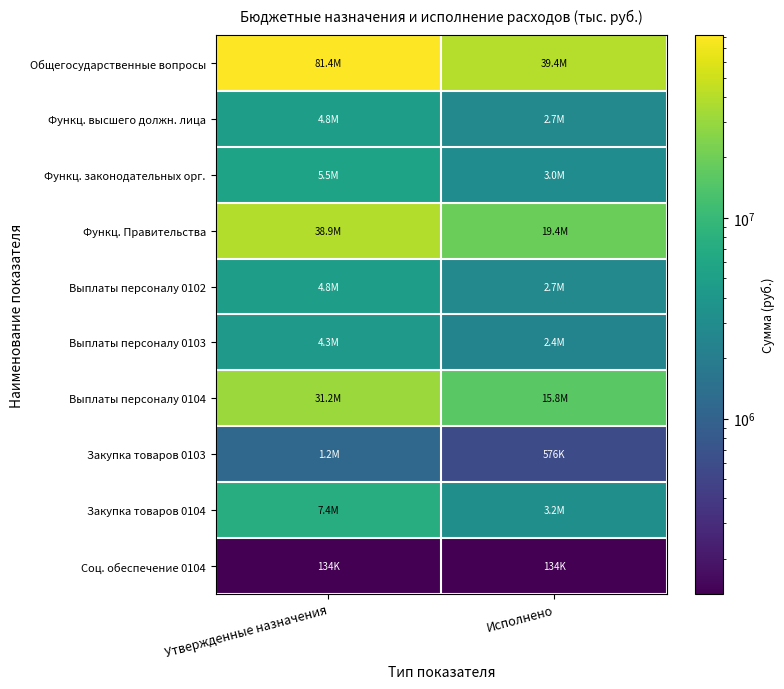

Rank the series at Утвержденные назначения from lowest to highest value.

Соц. обеспечение 0104, Закупка товаров 0103, Выплаты персоналу 0103, Функц. высшего должн. лица, Выплаты персоналу 0102, Функц. законодательных орг., Закупка товаров 0104, Выплаты персоналу 0104, Функц. Правительства, Общегосударственные вопросы